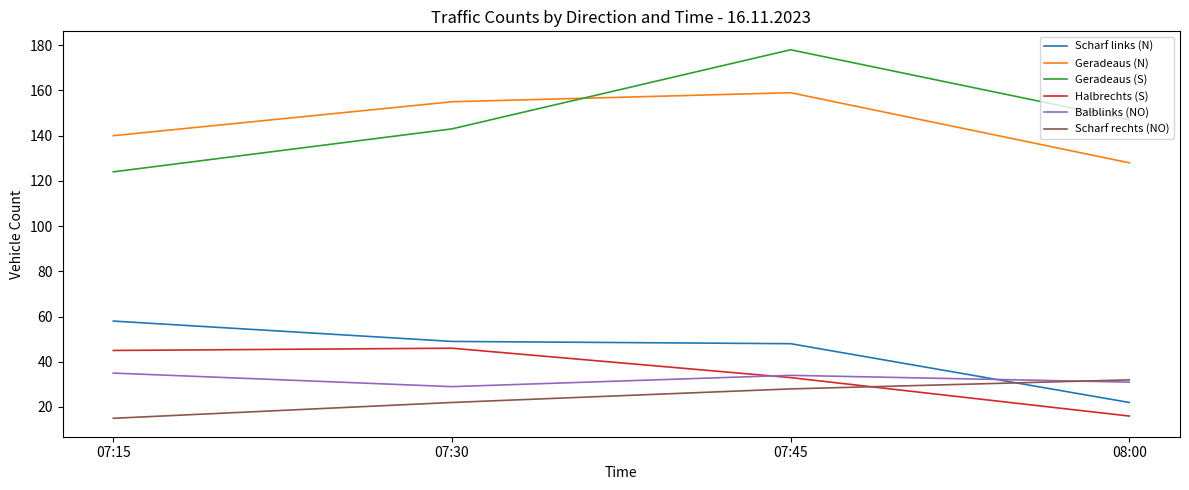

Count the number of data series in this chart.

6